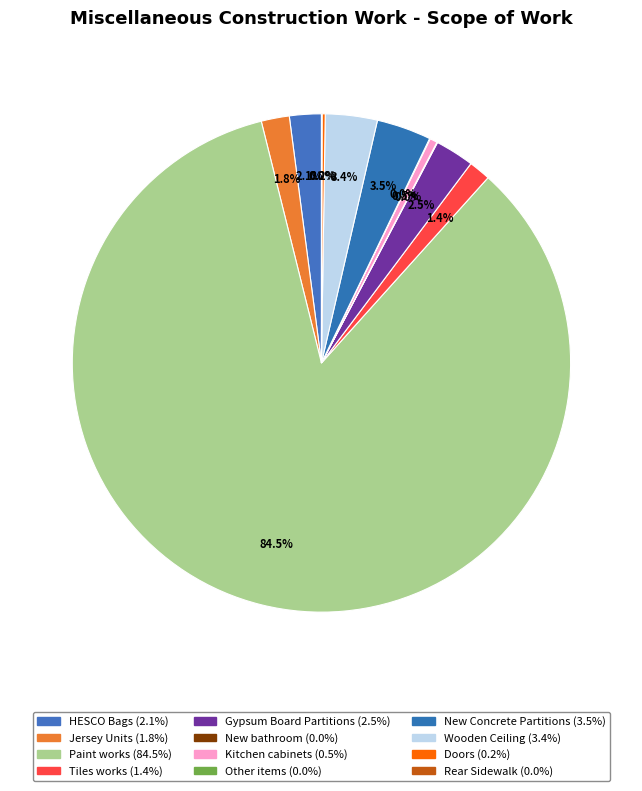

Does Paint works account for over 50% of the chart?

Yes